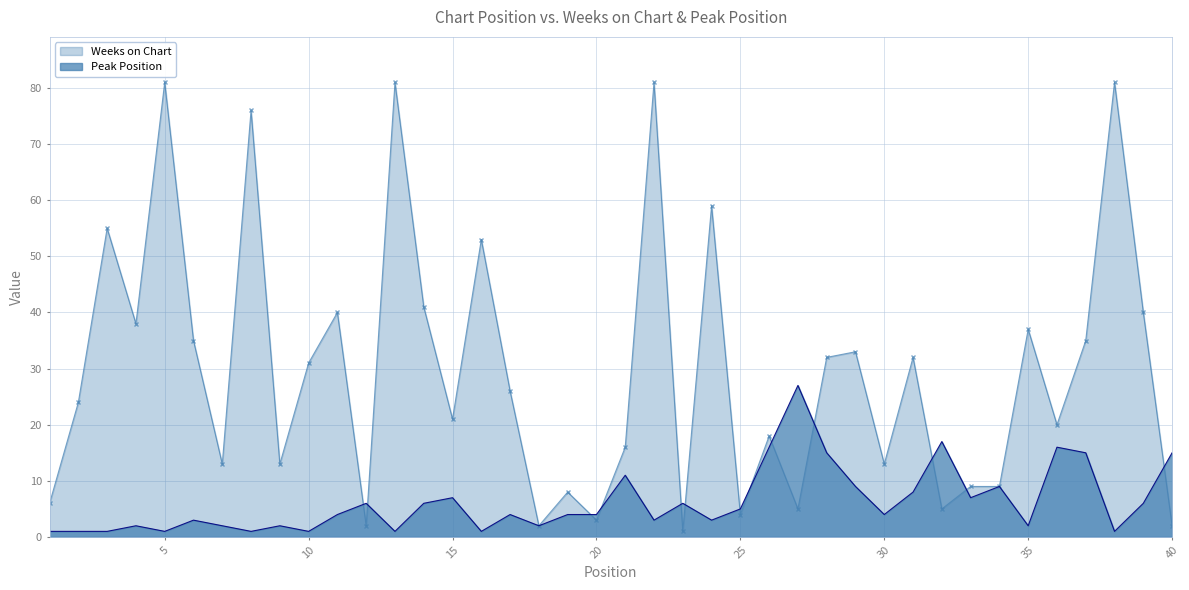

The value of Peak Position at 3 is 1. True or false?

False